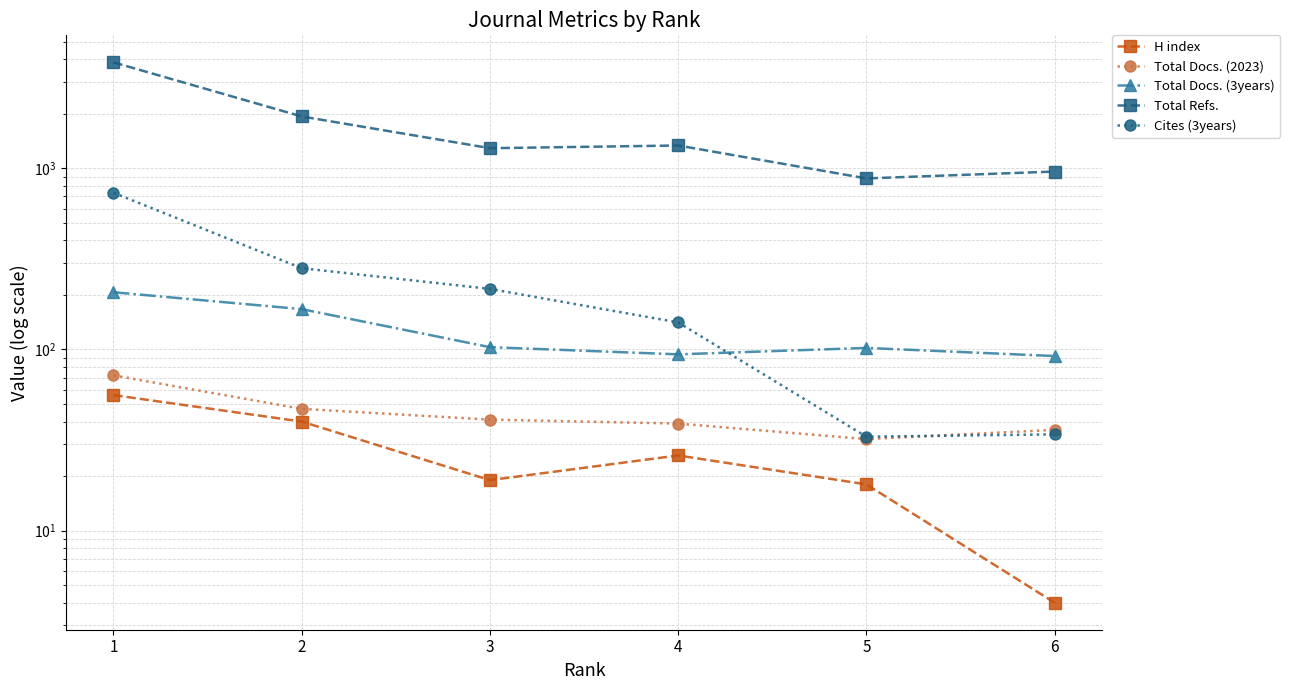

What value does the Cites (3years) series have at 5, to the nearest 50?

50